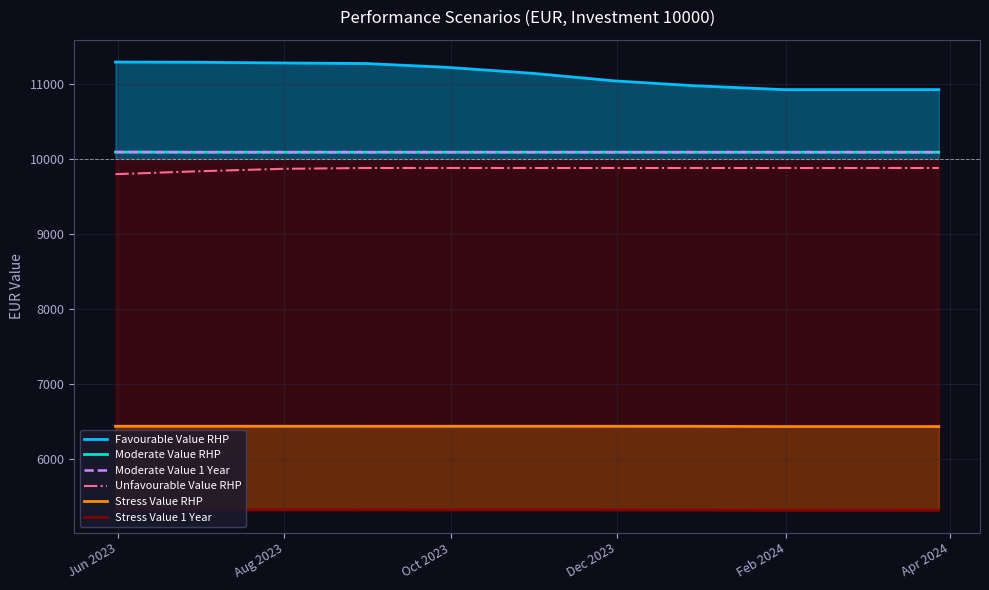

What is the difference between the maximum and minimum values in the Favourable Value RHP series?

366.9